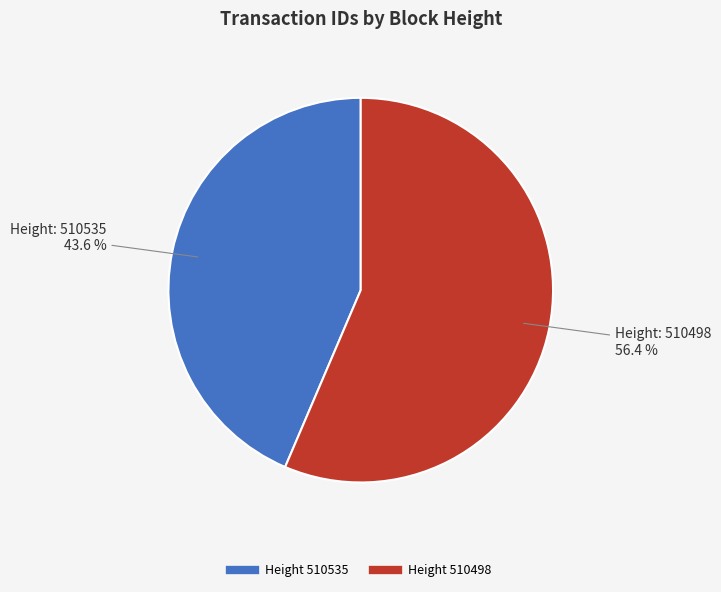

Does any single category account for the majority?

Yes